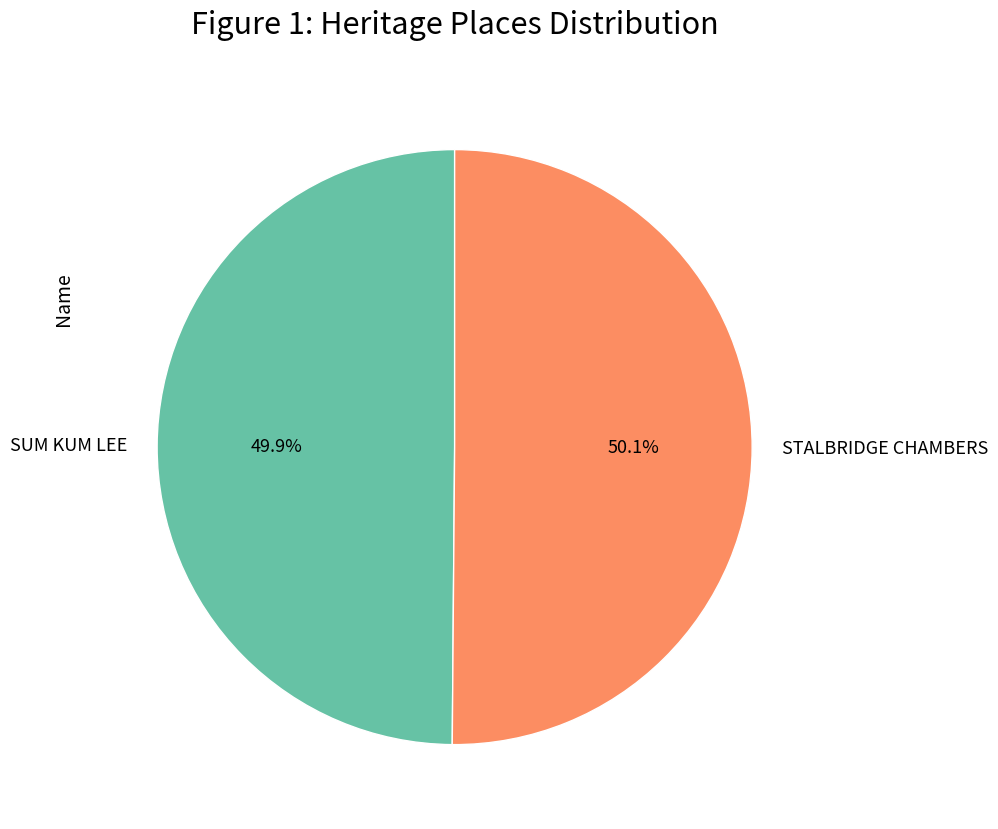

What is the ratio of the value at STALBRIDGE CHAMBERS to the value at SUM KUM LEE?

1.0